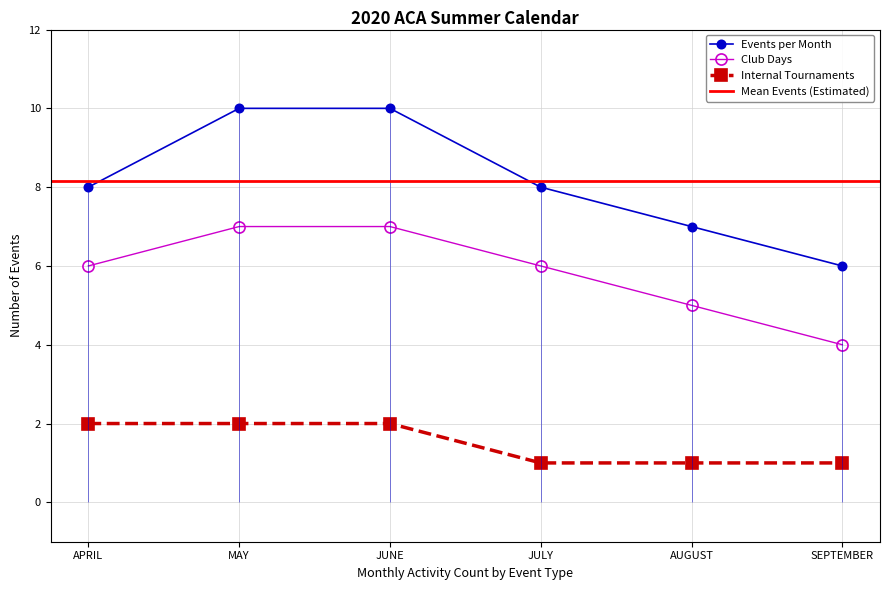

Which series has the largest total across all categories?

Events per Month